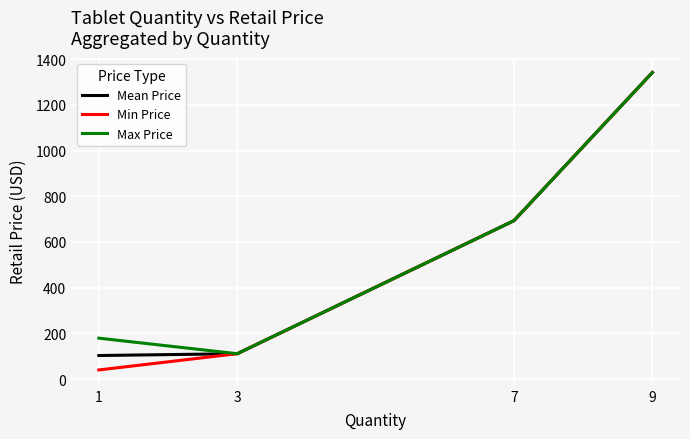

Is it true that Max Price equals 693.0 at 7?

True